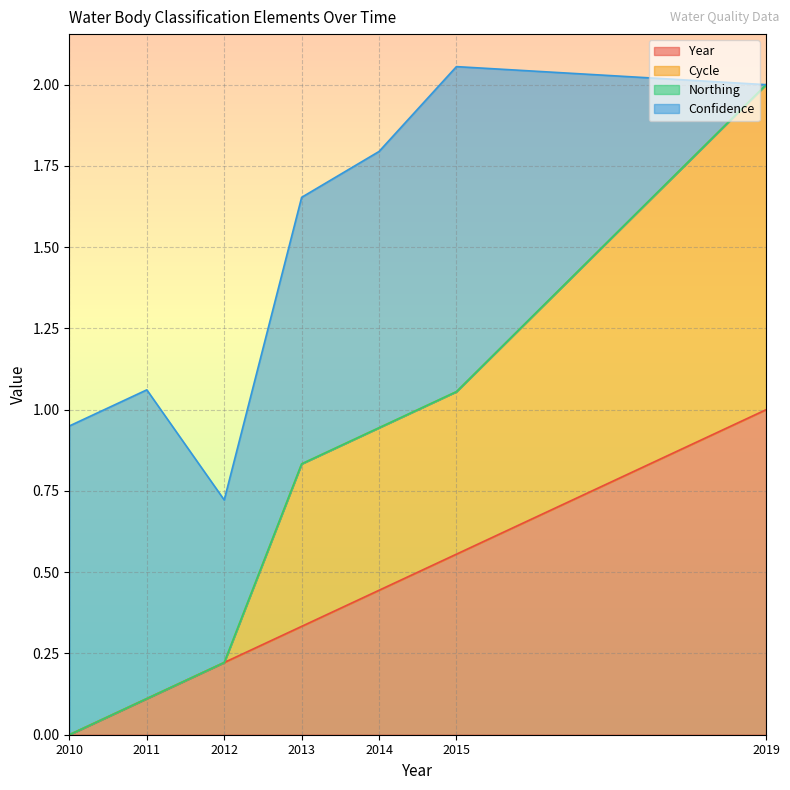

True or false: Year and Cycle cross at least once.

False